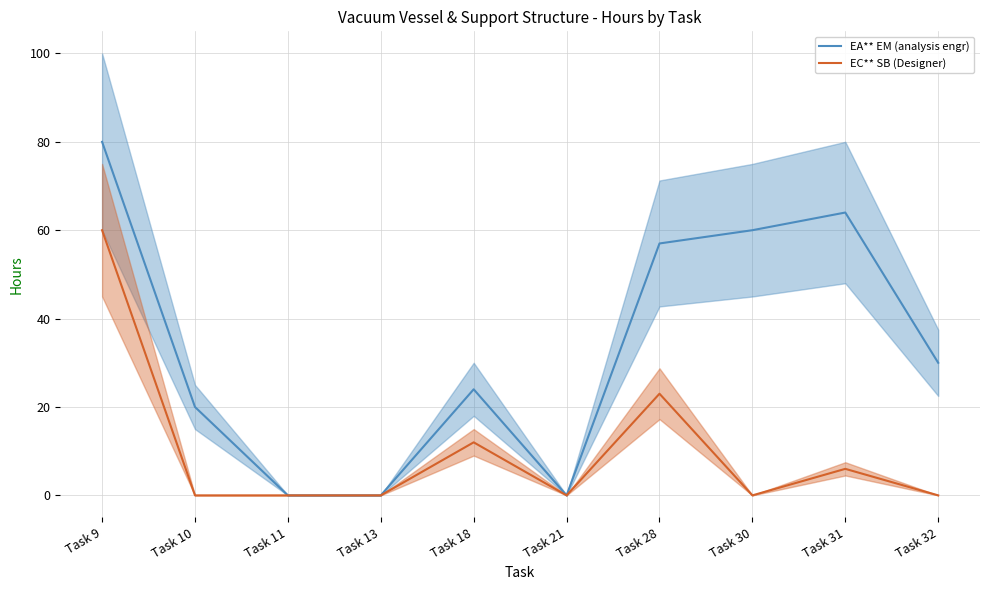

True or false: EA** EM (analysis engr) and EC** SB (Designer) intersect in this chart.

False